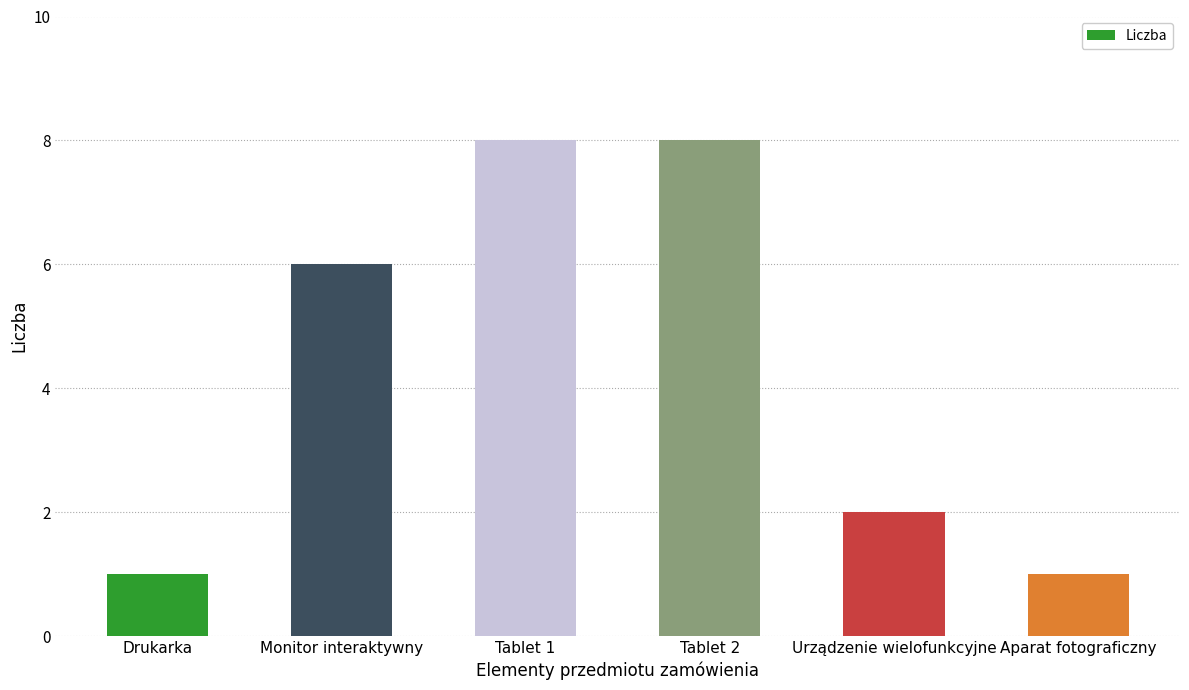

How many categories are shown in the chart?

6